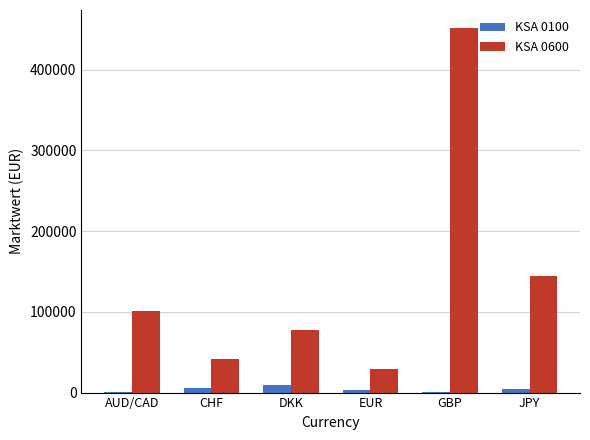

At which category is the sum across all series the highest?

GBP